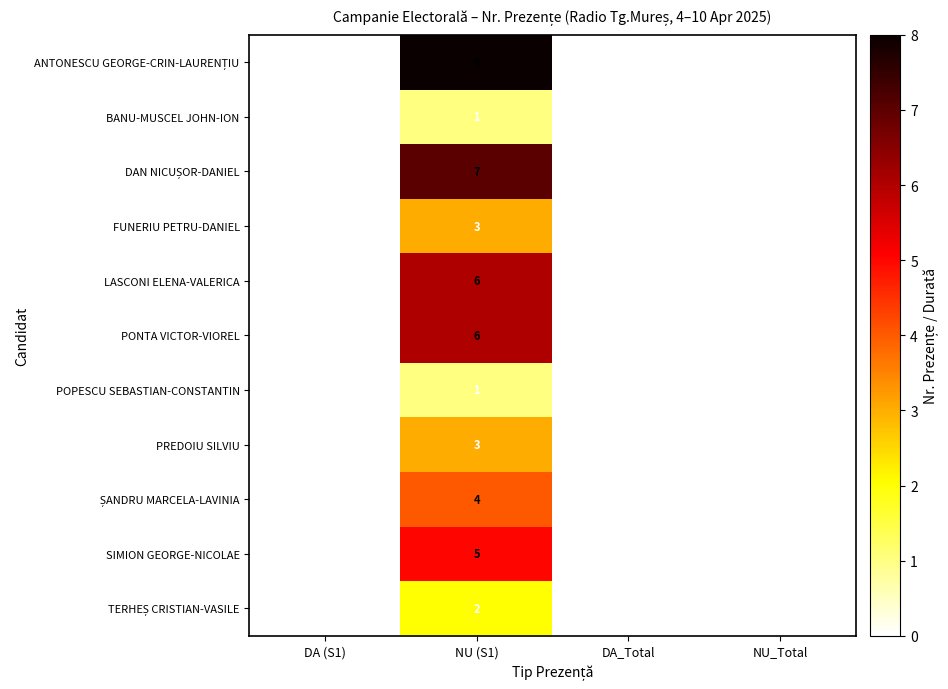

What is the total value across all series at NU (S1)?

46